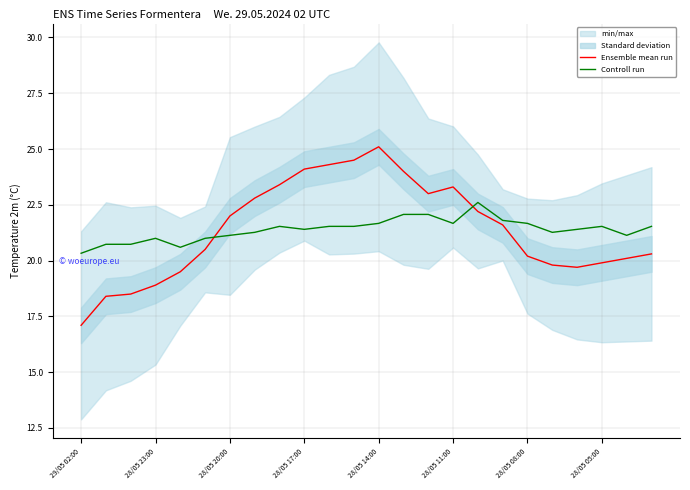

Is the value of Ensemble mean run at 29/05 02:00 greater than the value of Controll run at 28/05 23:00?

No